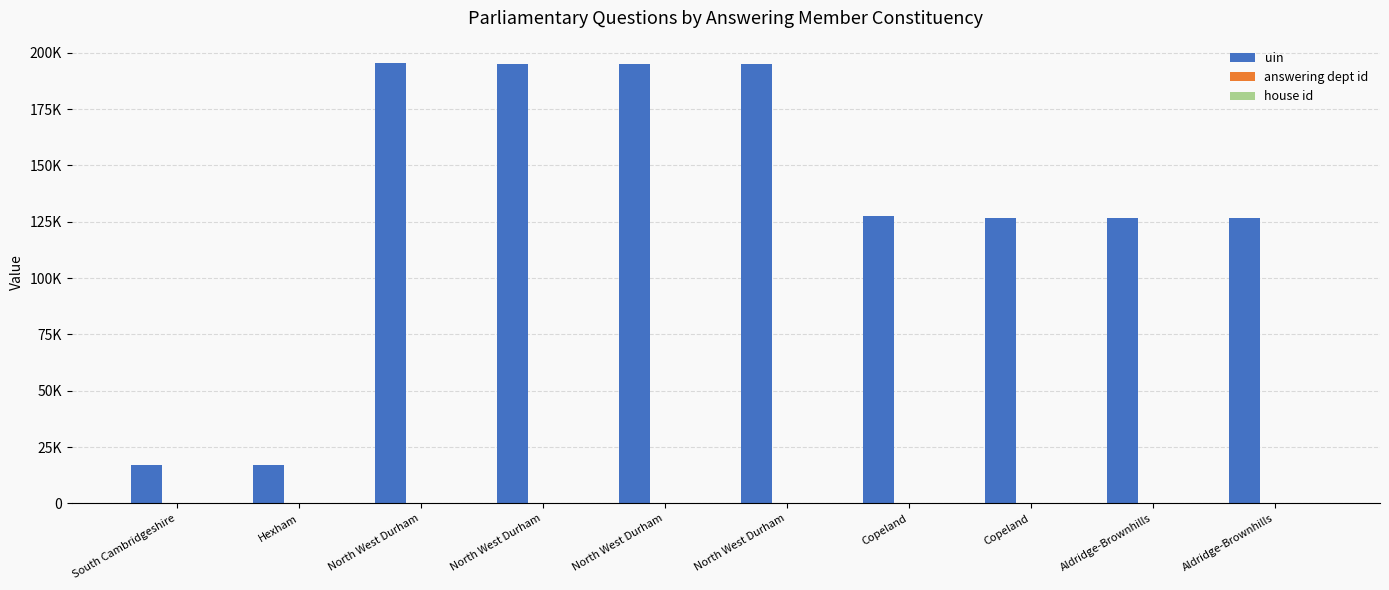

Which series has the largest total across all categories?

uin